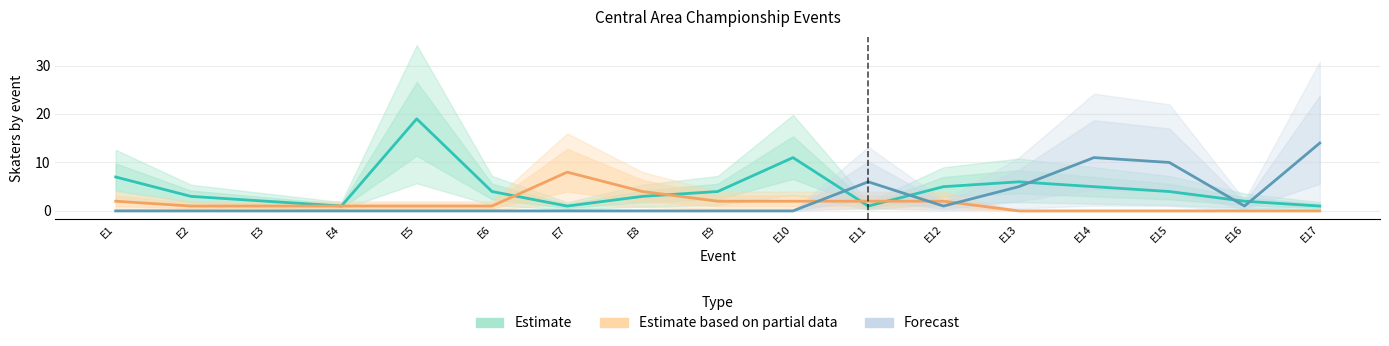

Reading left to right, transcribe all the data shown in this chart.

Estimate: E1=7	E2=3	E3=2	E4=1	E5=19	E6=4	E7=1	E8=3	E9=4	E10=11	E11=1	E12=5	E13=6	E14=5	E15=4	E16=2	E17=1
Estimate based on partial data: E1=2	E2=1	E3=1	E4=1	E5=1	E6=1	E7=8	E8=4	E9=2	E10=2	E11=2	E12=2	E13=0	E14=0	E15=0	E16=0	E17=0
Forecast: E1=0	E2=0	E3=0	E4=0	E5=0	E6=0	E7=0	E8=0	E9=0	E10=0	E11=6	E12=1	E13=5	E14=11	E15=10	E16=1	E17=14